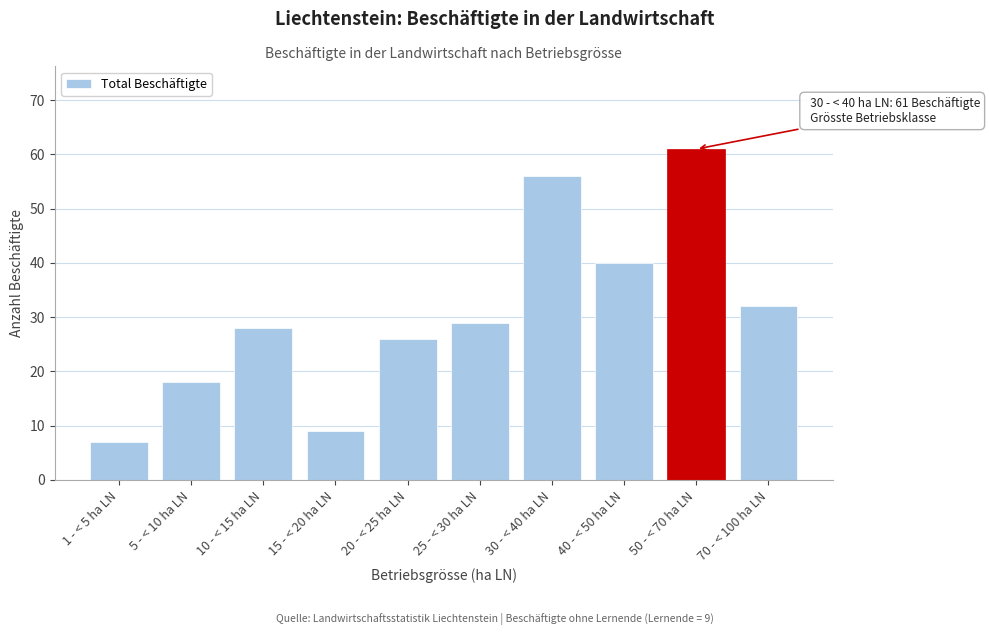

Reading left to right, transcribe all the data shown in this chart.

1 - < 5 ha LN=7	5 - < 10 ha LN=18	10 - < 15 ha LN=28	15 - < 20 ha LN=9	20 - < 25 ha LN=26	25 - < 30 ha LN=29	30 - < 40 ha LN=56	40 - < 50 ha LN=40	50 - < 70 ha LN=61	70 - < 100 ha LN=32